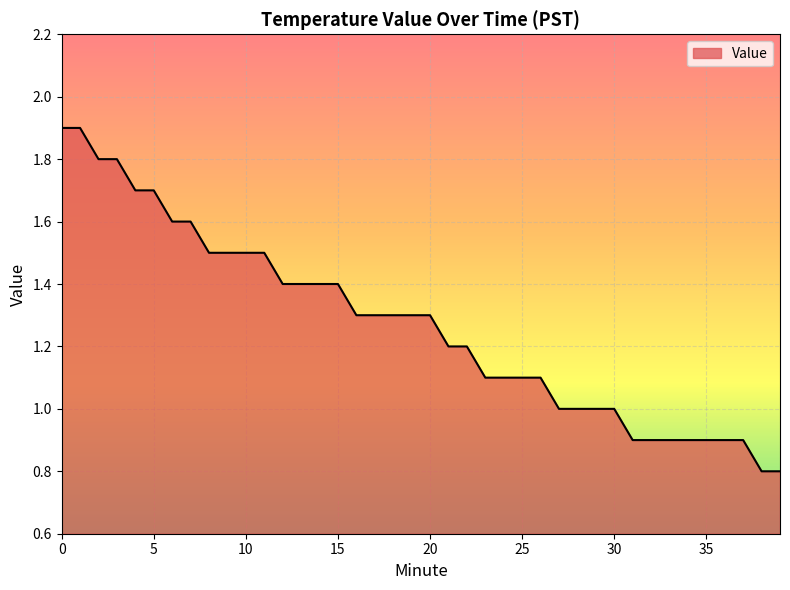

Does the chart have visible grid lines?

Yes